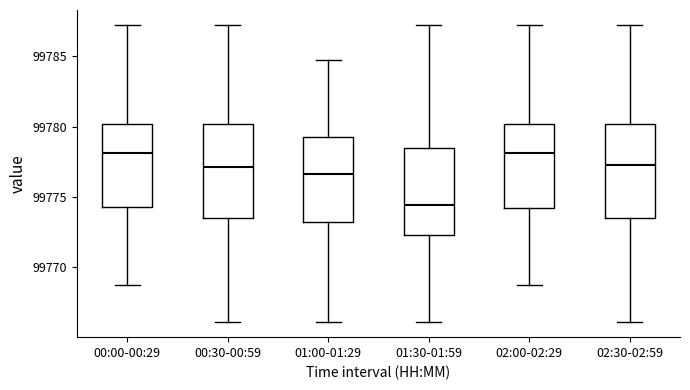

Reading left to right, read every box against the y-axis: the position of its median line, the range the box covers, and the ends of its whiskers. The values are not printed on the chart, so give them approximately, as read against the axis.

00:00-00:29: median 99778.0, box 99774.5 to 99780.0, whiskers 99769.0 to 99787.5
00:30-00:59: median 99777.0, box 99773.5 to 99780.0, whiskers 99766.0 to 99787.5
01:00-01:29: median 99776.5, box 99773.0 to 99779.5, whiskers 99766.0 to 99784.5
01:30-01:59: median 99774.5, box 99772.5 to 99778.5, whiskers 99766.0 to 99787.5
02:00-02:29: median 99778.0, box 99774.0 to 99780.0, whiskers 99769.0 to 99787.5
02:30-02:59: median 99777.5, box 99773.5 to 99780.0, whiskers 99766.0 to 99787.5